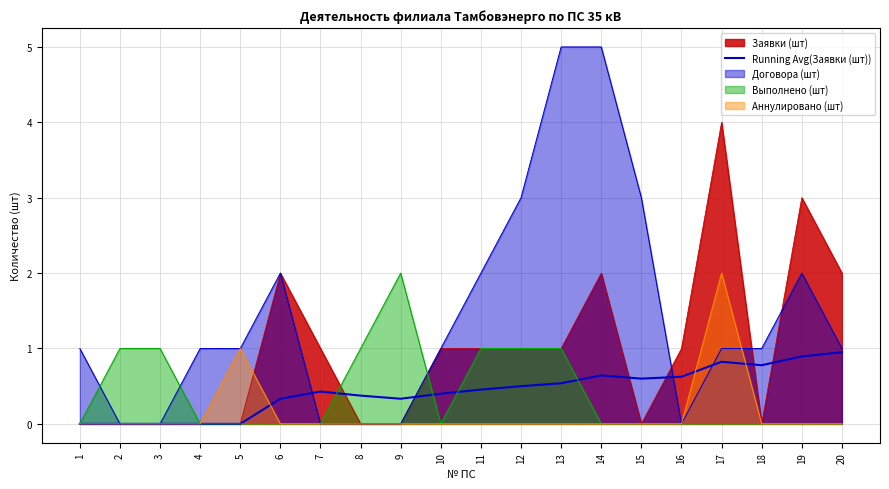

Reading left to right, what are all the values shown in this chart?

1=0.0	2=0.0	3=0.0	4=0.0	5=0.0	6=0.3	7=0.4	8=0.4	9=0.3	10=0.4	11=0.5	12=0.5	13=0.5	14=0.6	15=0.6	16=0.6	17=0.8	18=0.8	19=0.9	20=0.9